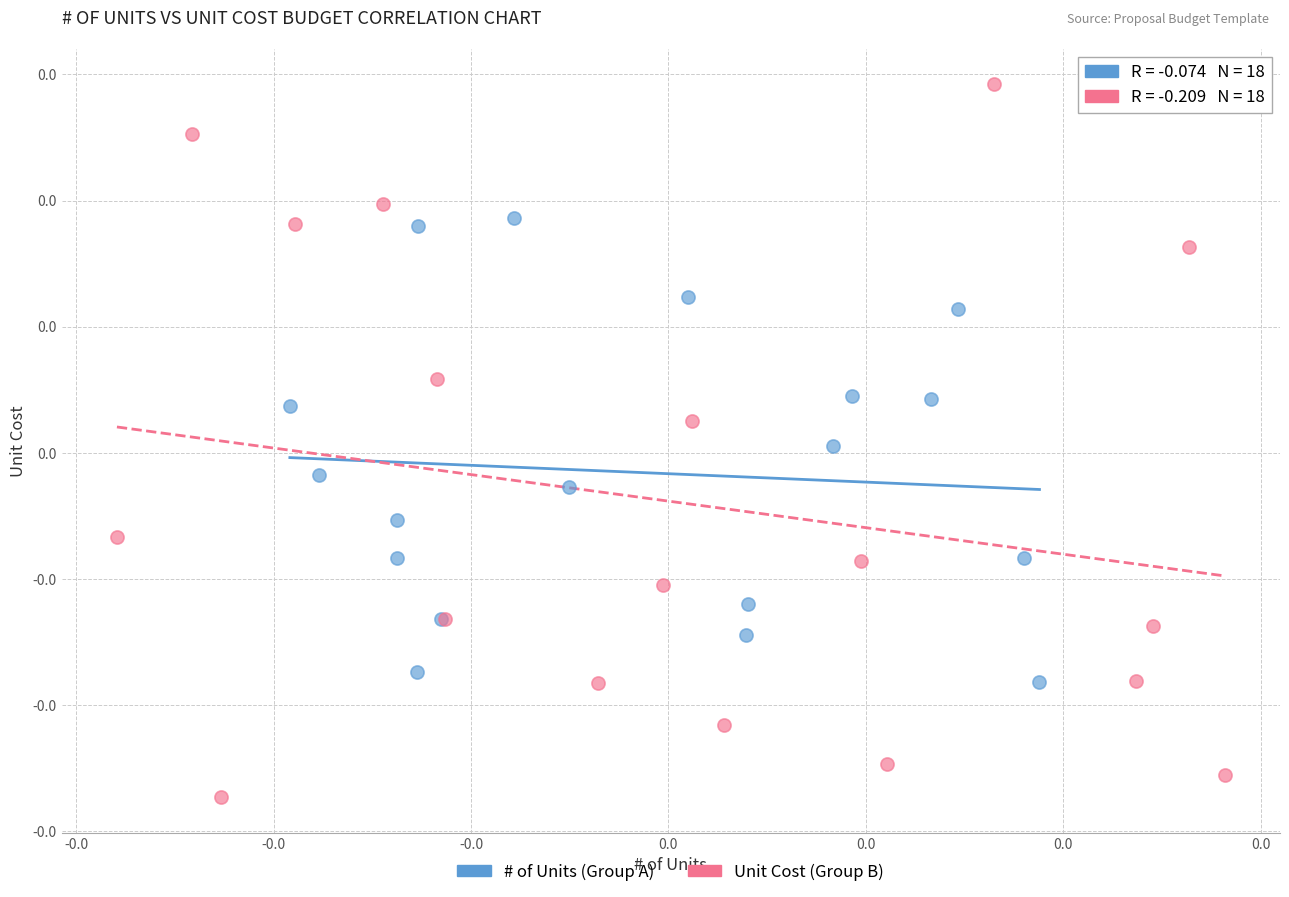

What are all the series names shown in the legend?

# of Units (Group A), Unit Cost (Group B)